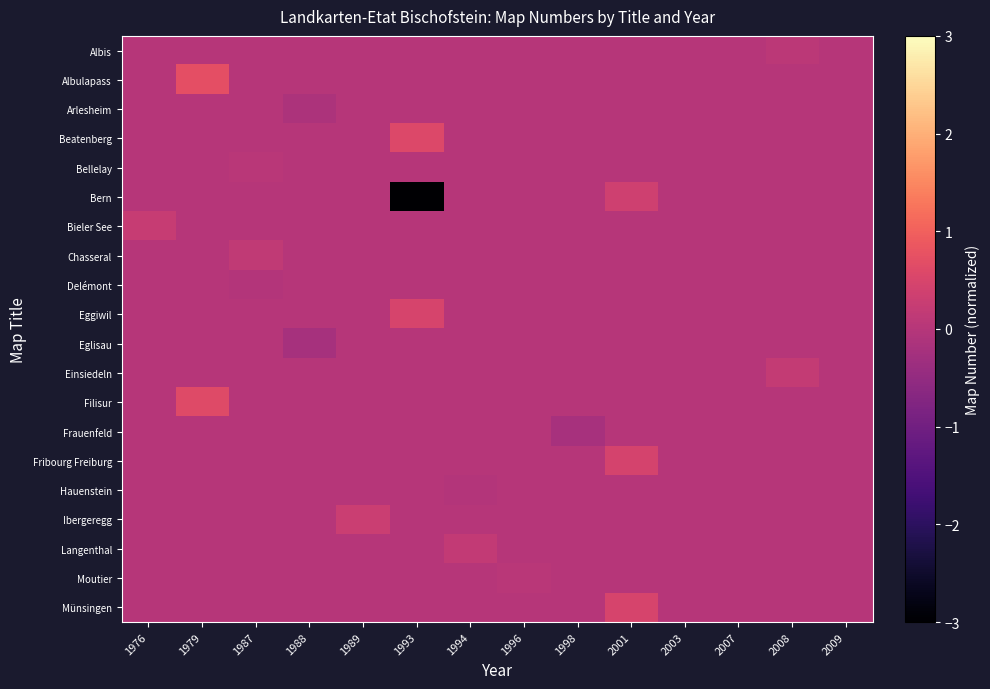

At which category does the chart reach its peak across all series?

1979